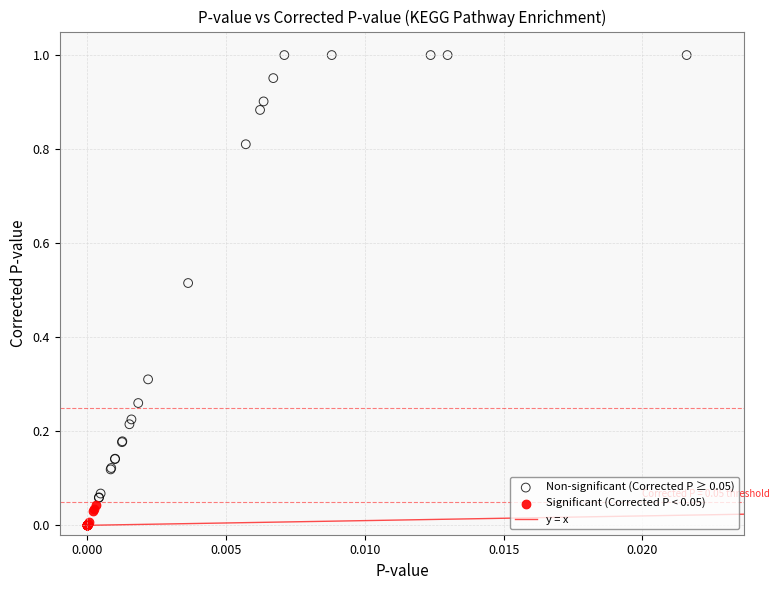

Which series reaches the maximum Y coordinate?

Non-significant (Corrected P ≥ 0.05)